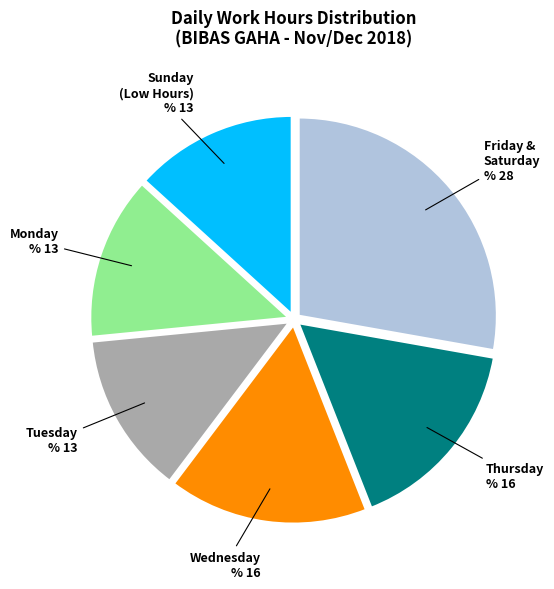

How many slices are in this pie chart?

6